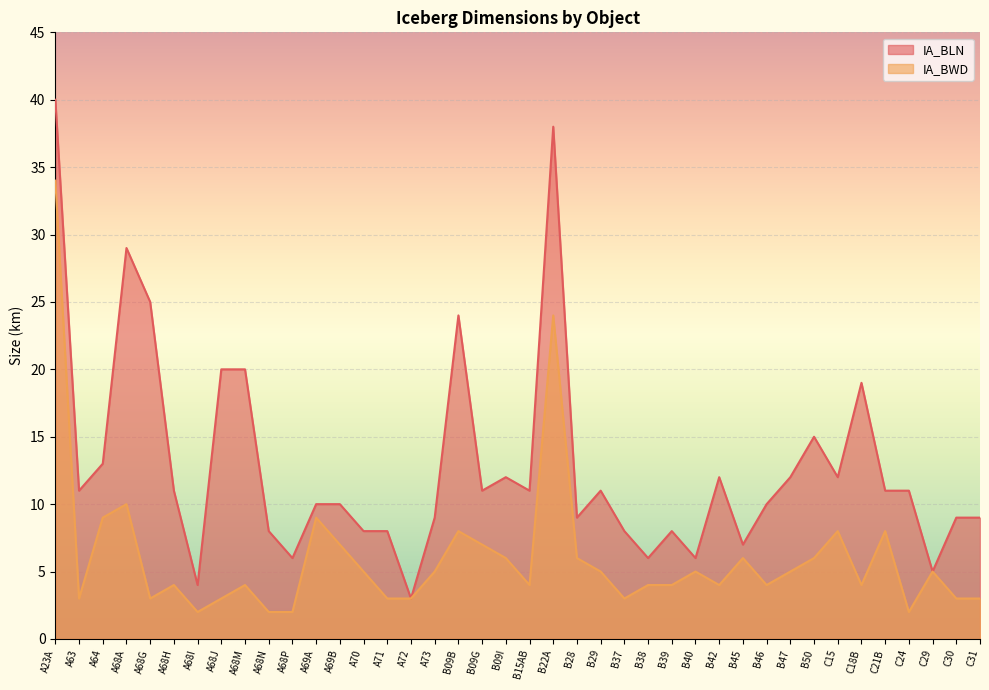

What is the maximum value shown in the chart?

40